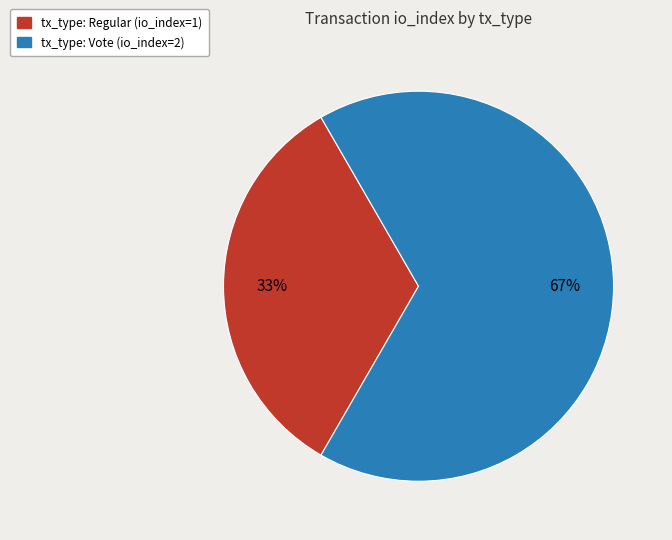

Rank the categories by value from lowest to highest.

tx_type: Regular (io_index=1), tx_type: Vote (io_index=2)